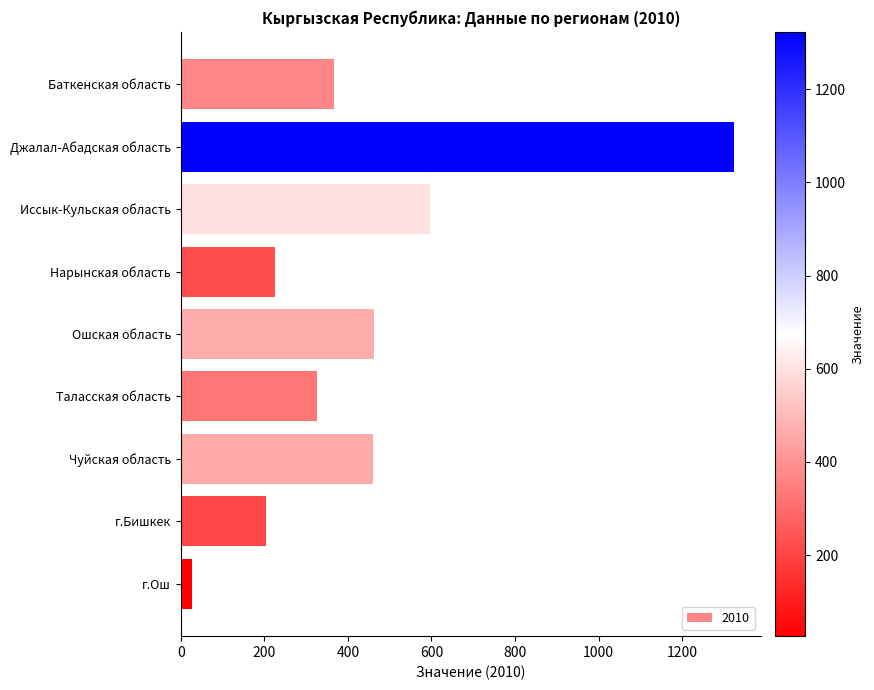

True or false: the data shows 331 at г.Бишкек.

False